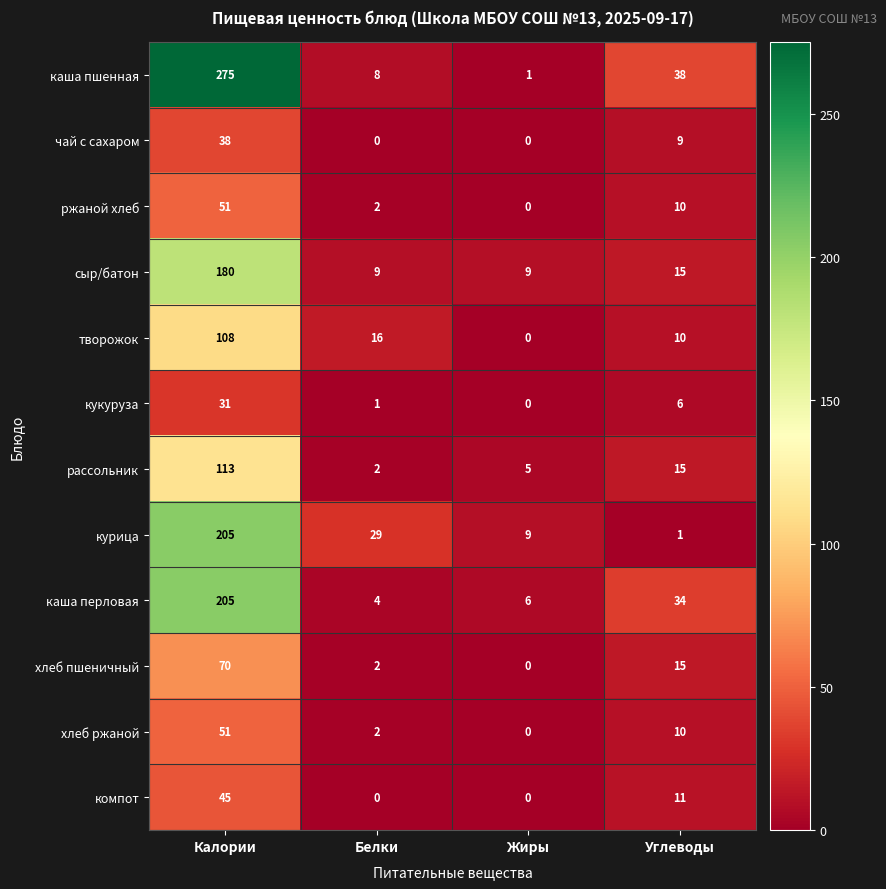

Is it true that хлеб пшеничный equals 15 at Углеводы?

True